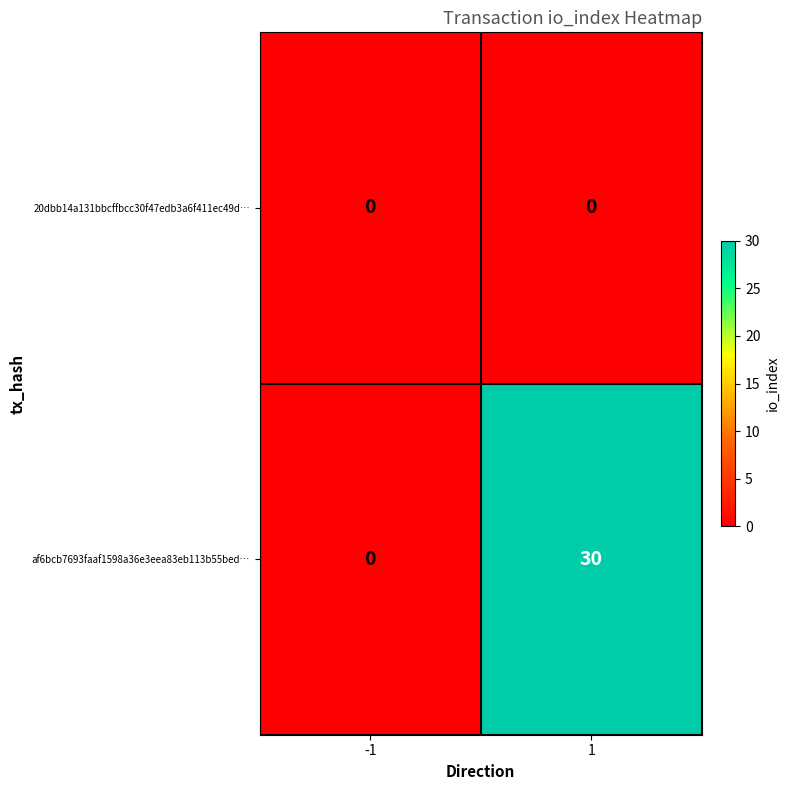

The af6bcb7693faaf1598a36e3eea83eb113b55bed… series shows 42 at 1. True or false?

False